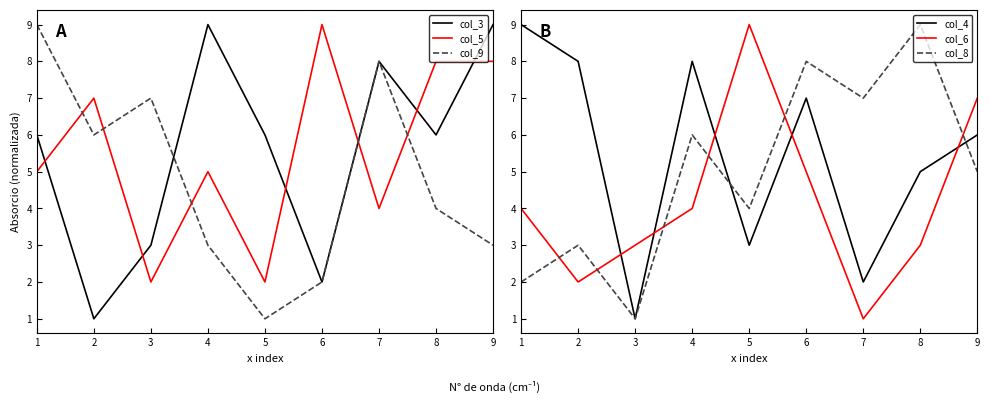

Count the col_3 values in the range 3 to 8.

5